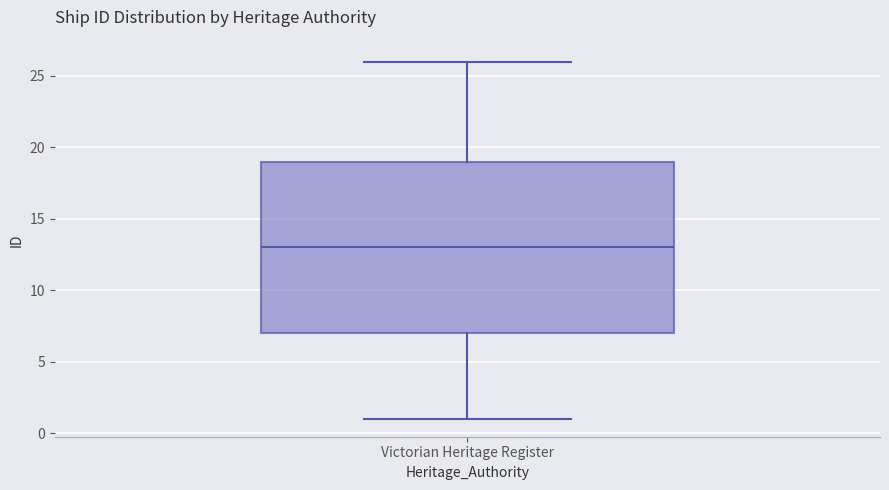

Transcribe this box plot: give where the median line is, the range the box spans, and where the two whiskers end, as read against the y-axis. The values are not printed on the chart, so give them approximately, as read against the axis.

median 13, box 7 to 19, whiskers 1 to 26